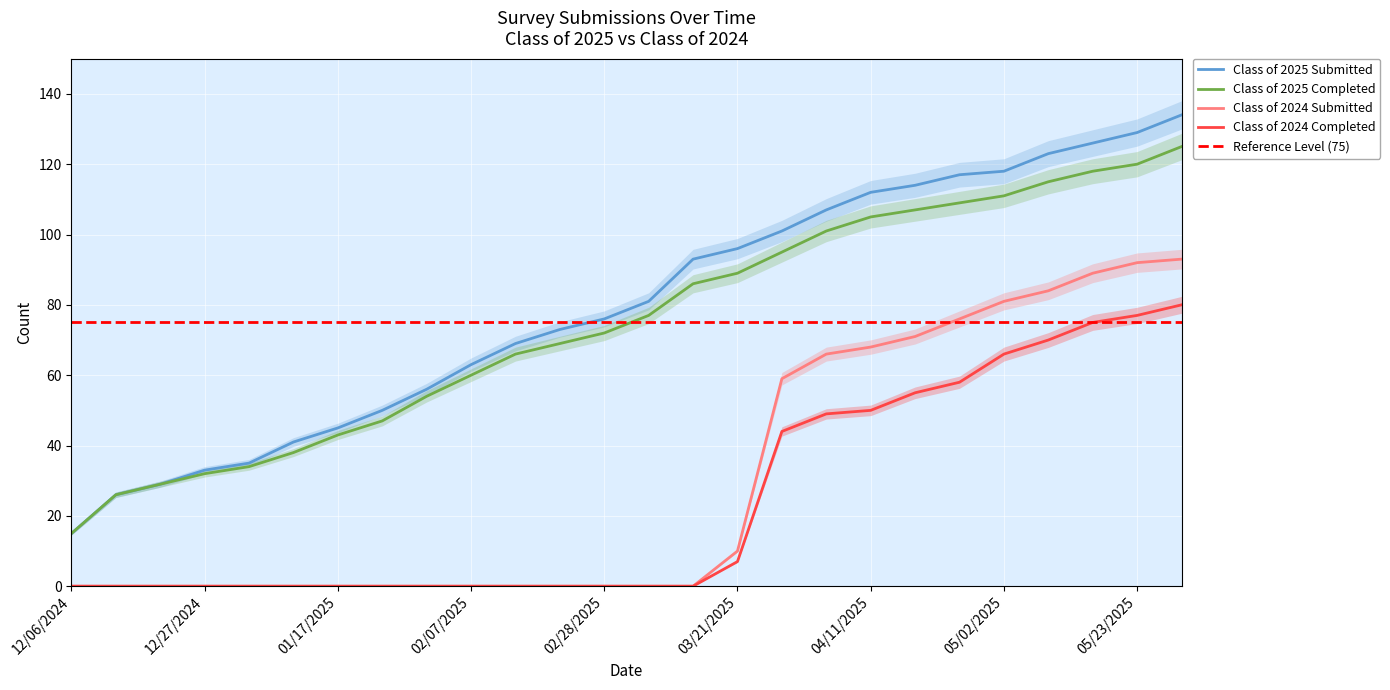

Which category has the highest value in the Class of 2024 Submitted series?

05/30/2025